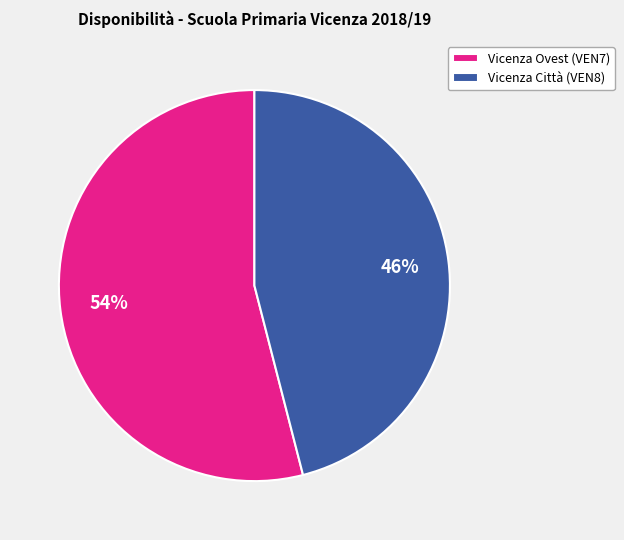

How many slices are in this pie chart?

2